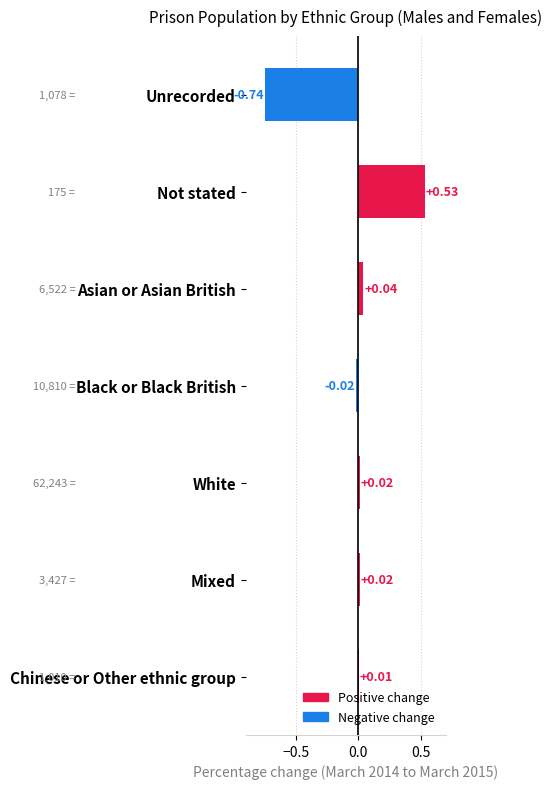

What is the label of the 3rd bar from the bottom?

White